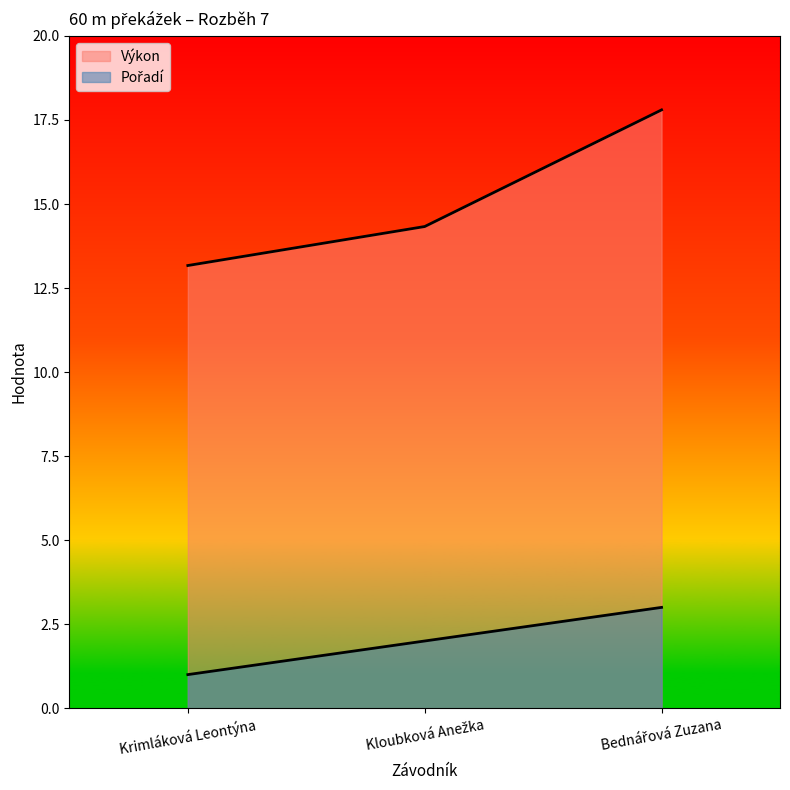

List the series in order of their overall mean, lowest first.

Pořadí, Výkon